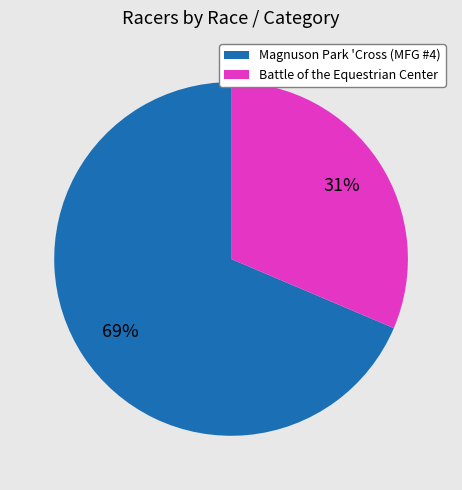

To the nearest percent, what is the average slice percentage?

50%